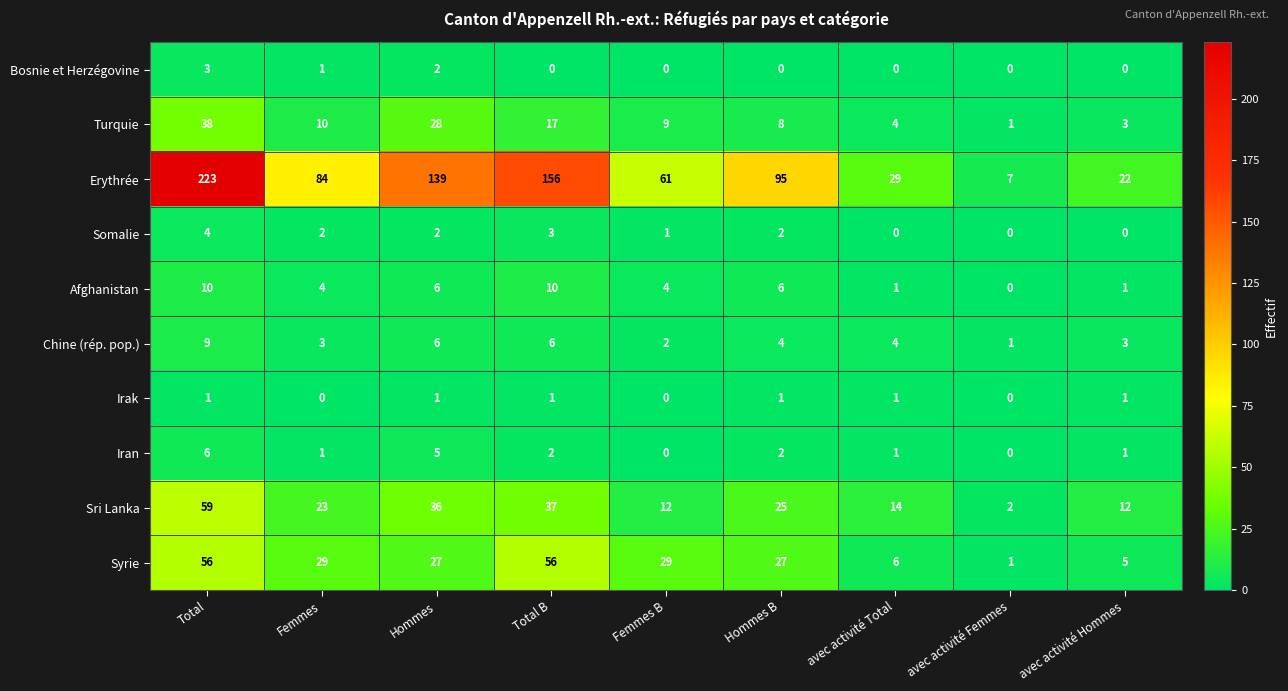

Count the Chine (rép. pop.) values in the range 3 to 6.

6